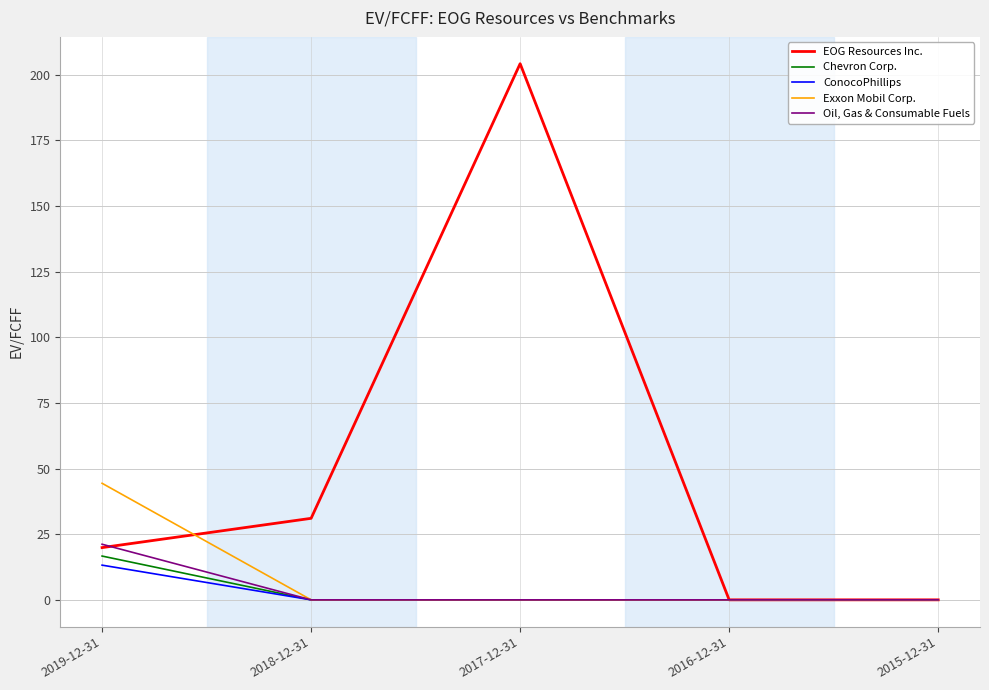

Rank the series by their maximum value, from lowest to highest.

ConocoPhillips, Chevron Corp., Oil, Gas & Consumable Fuels, Exxon Mobil Corp., EOG Resources Inc.